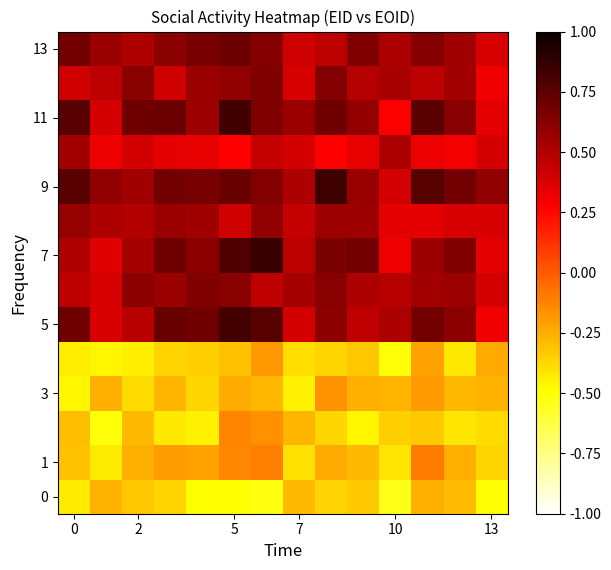

Which series has the widest spread of values?

11